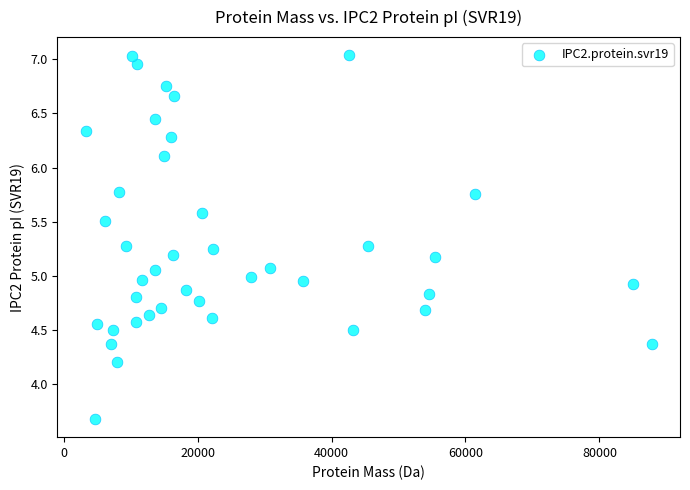

What is the range of Y values (max minus min)?

3.4